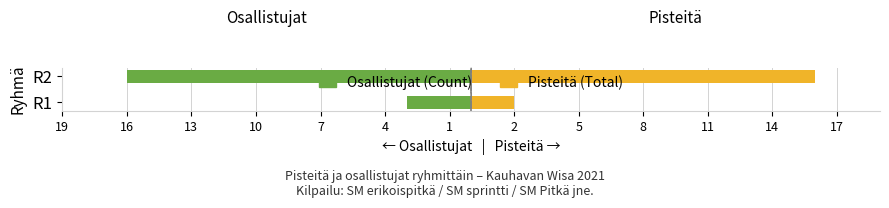

List the series in order of their overall mean, lowest first.

Osallistujat (Count), Pisteitä (Total)